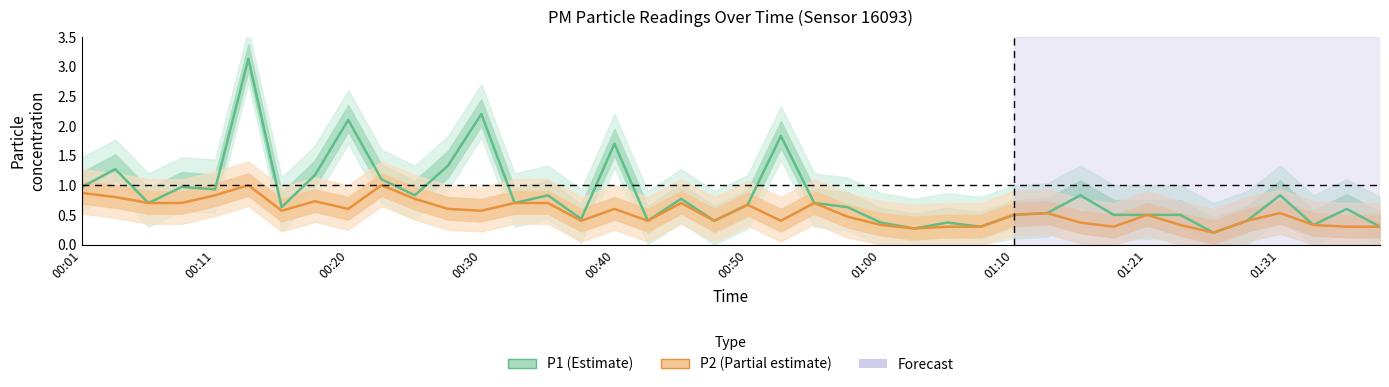

Which series changed the most between 01:10 and 16?

P1 (Estimate)